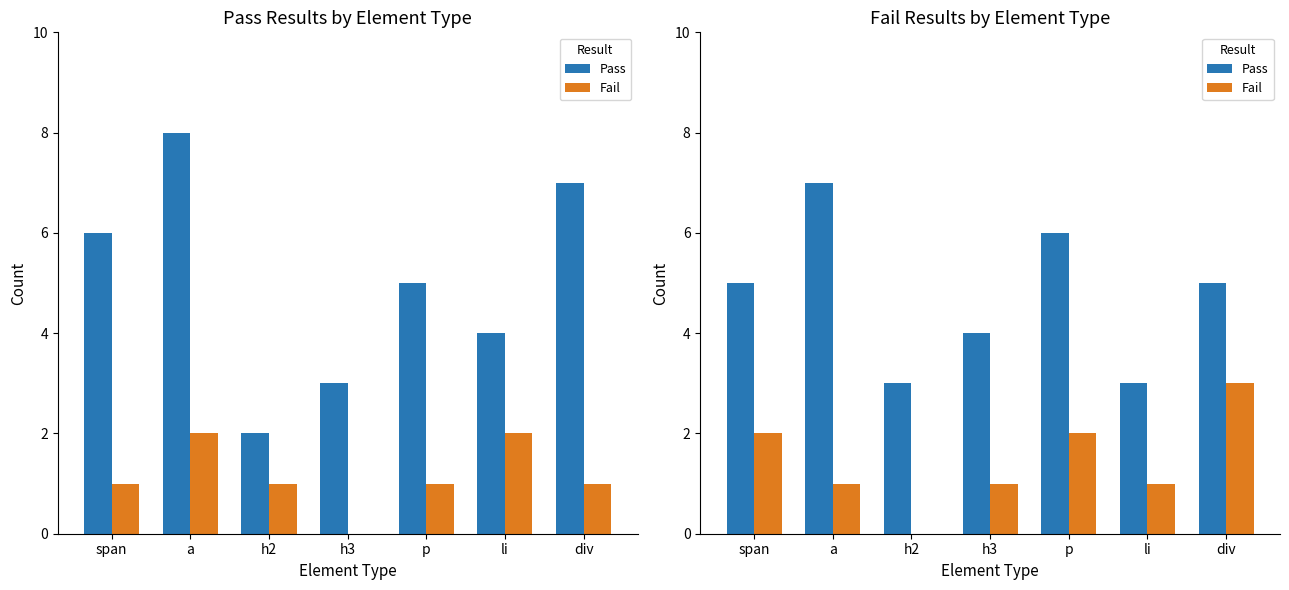

Rank the series at p from lowest to highest value.

Fail, Pass